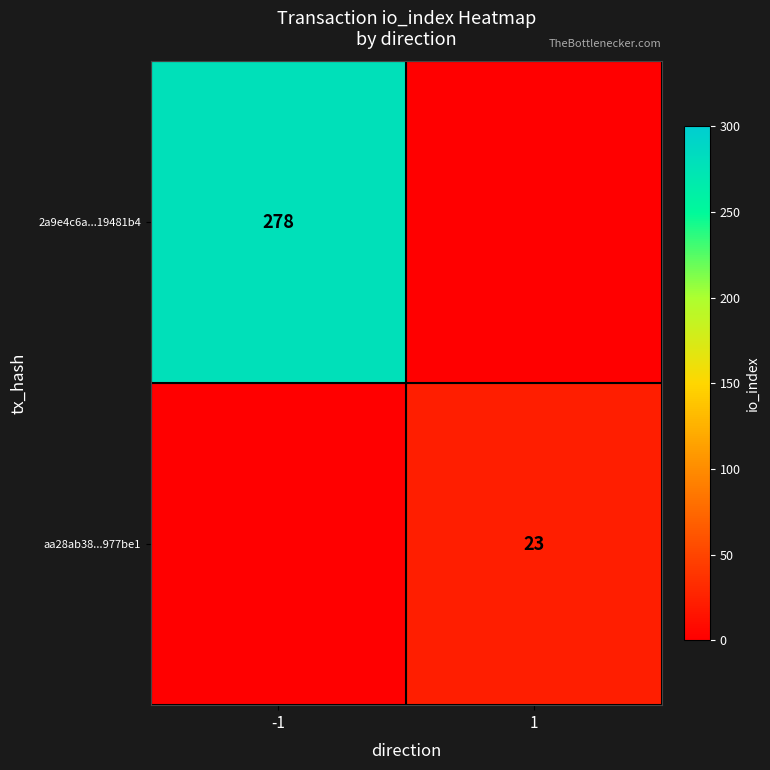

Is it true that aa28ab38...977be1 equals 6 at 1?

False